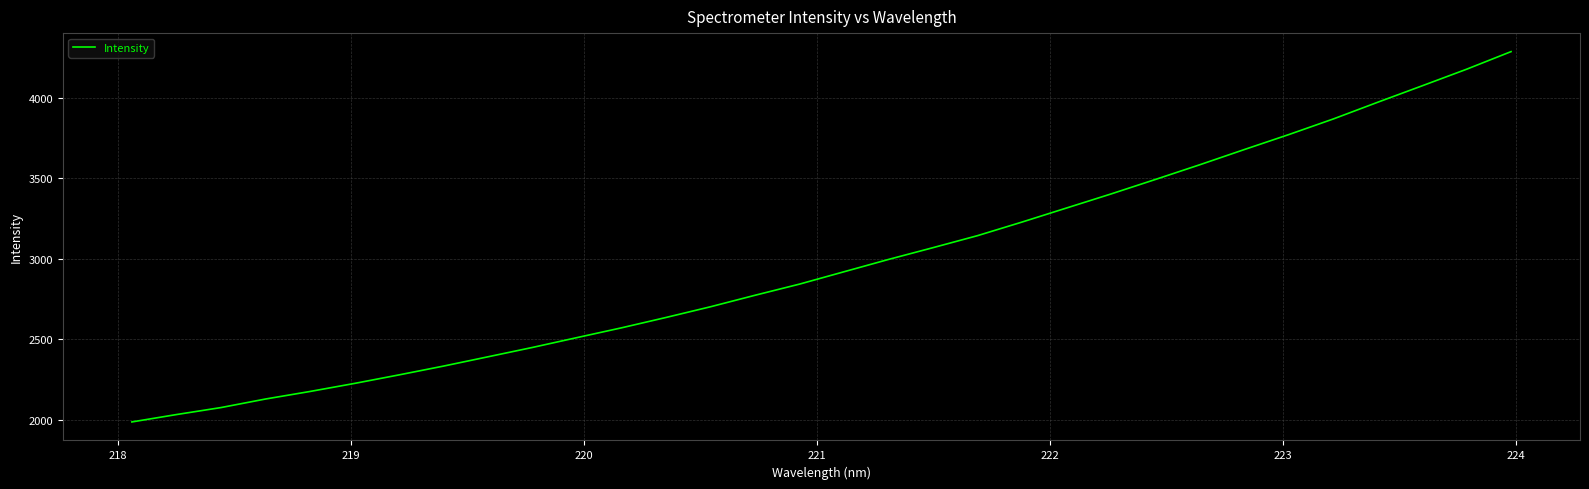

What is the difference between the maximum and minimum values?

2300.3